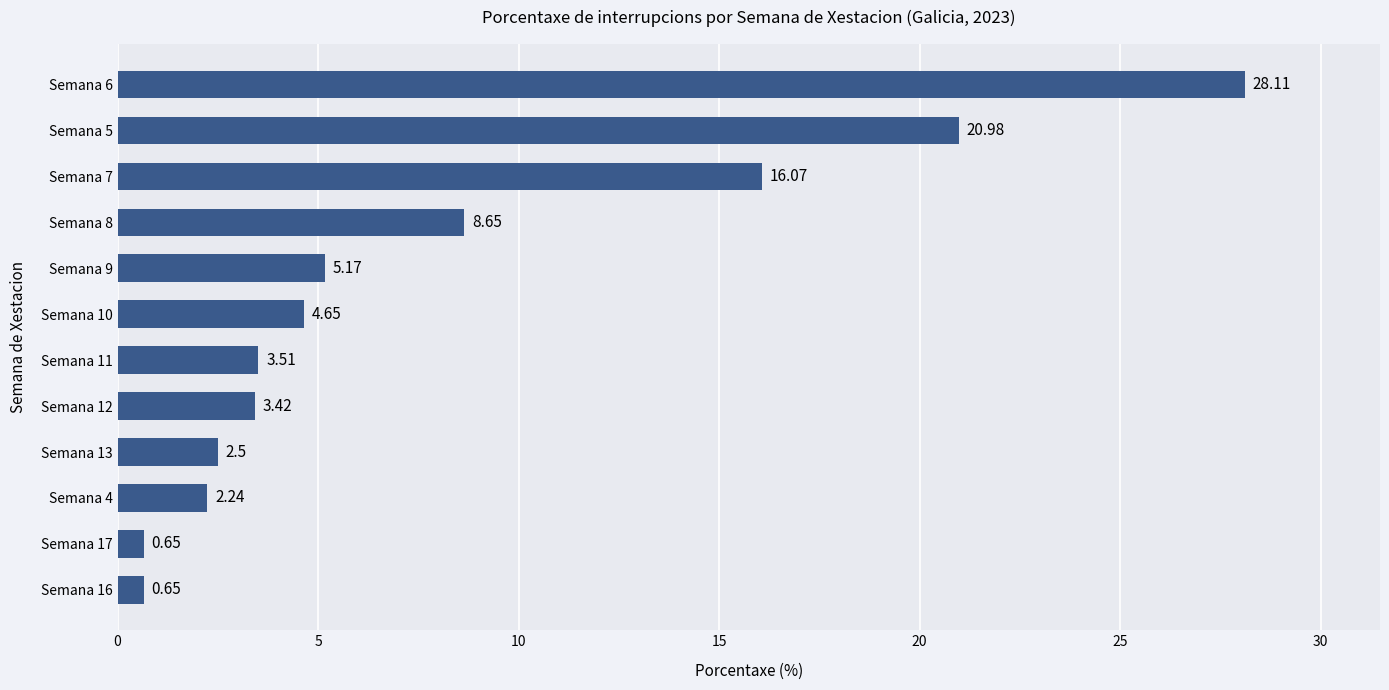

What is the greatest value displayed?

28.1